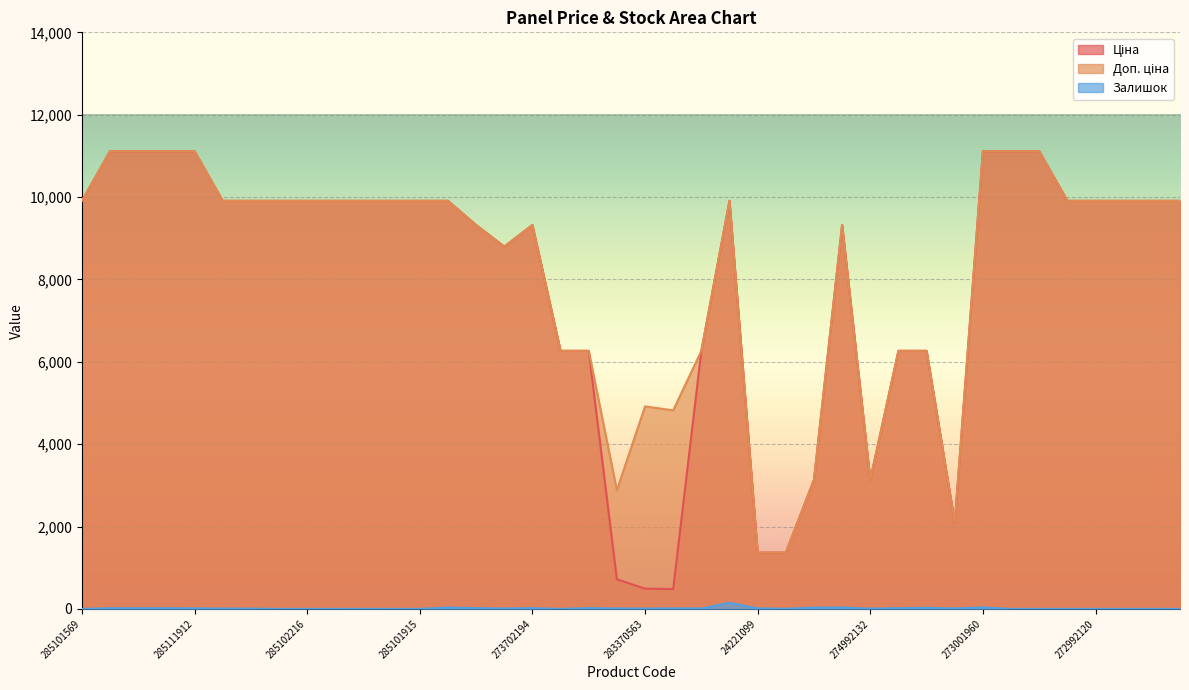

How many values in the Ціна series exceed 9908?

23